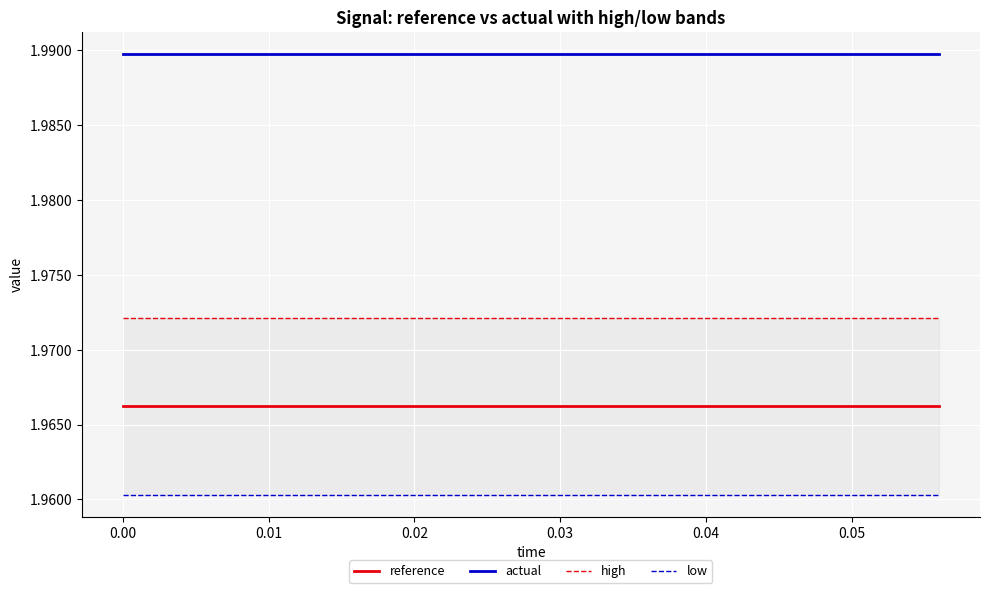

True or false: actual and reference cross at least once.

False